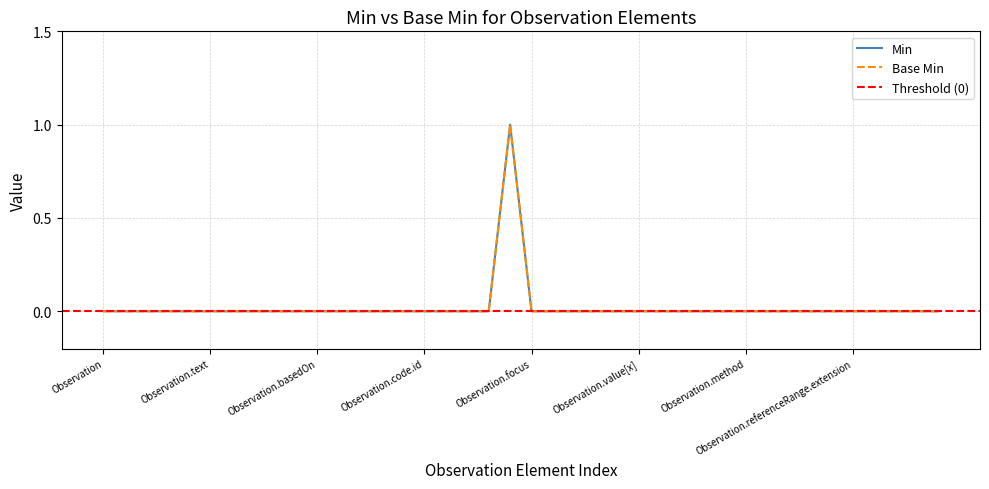

What is the label of the 7th point from the left?

Observation.contained